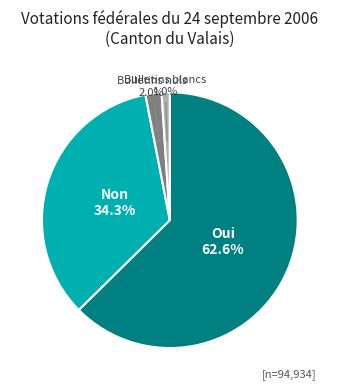

Does any single category account for the majority?

Yes